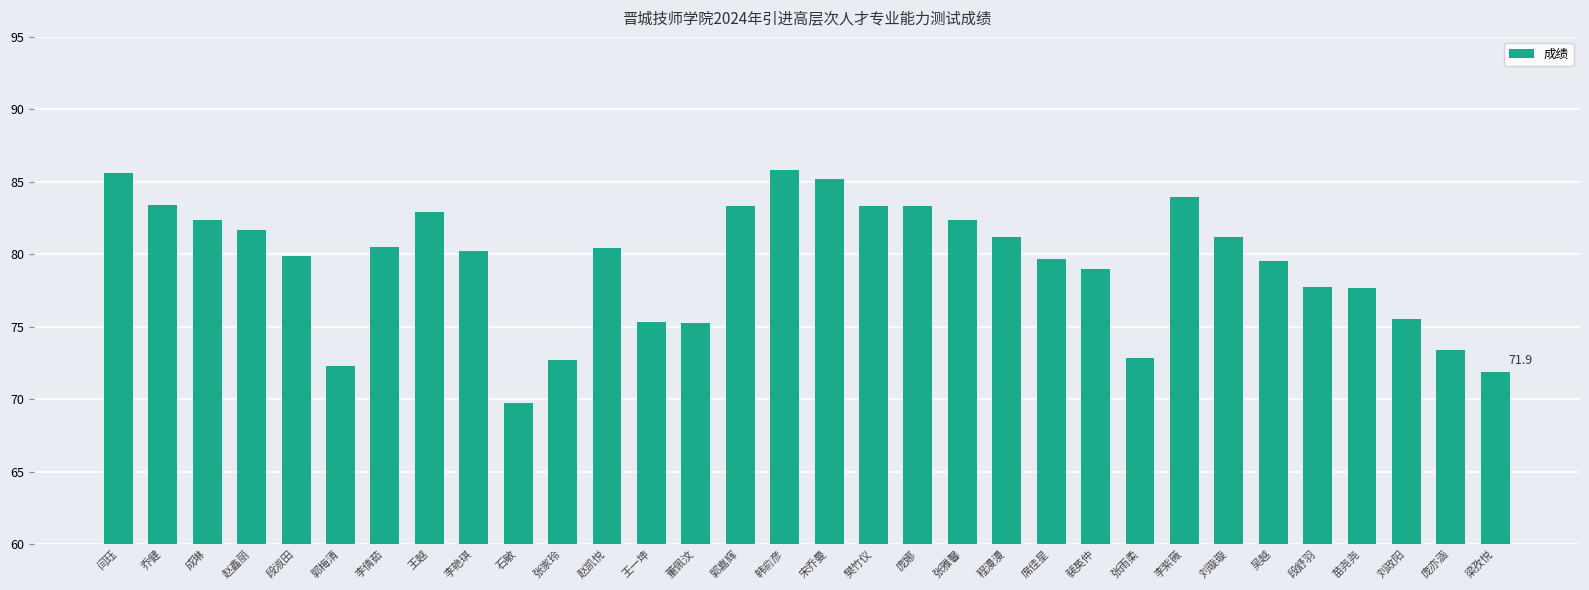

How many series are shown in this chart?

1